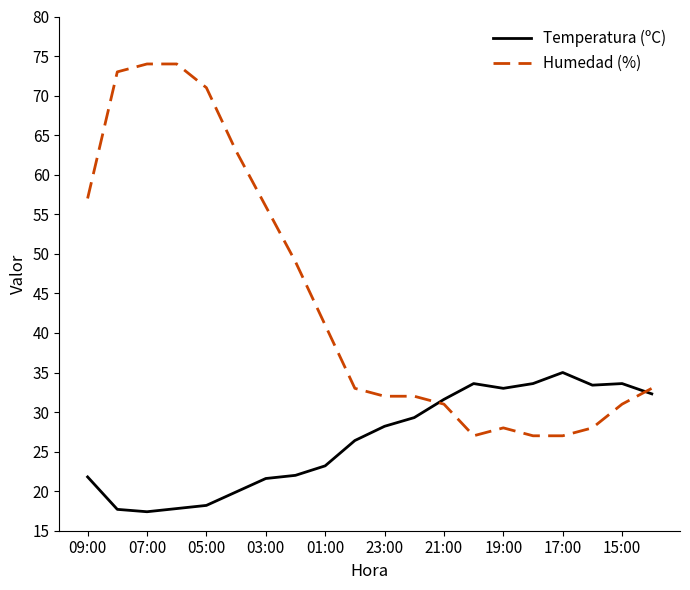

Which series has the largest total across all categories?

Humedad (%)